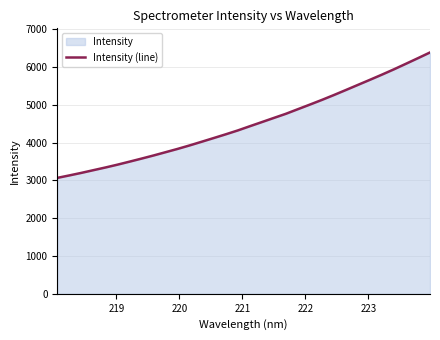

Reading left to right, transcribe all the data shown in this chart.

3067.6	3132.3	3199.7	3271.2	3342.3	3417.1	3496.6	3577.5	3660.3	3747.1	3834.3	3926.6	4023.4	4121.5	4220.2	4322.4	4433.6	4543.0	4653.3	4762.7	4884.9	5006.6	5130.6	5259.6	5392.9	5528.1	5662.7	5799.6	5940.4	6087.5	6235.6	6386.0